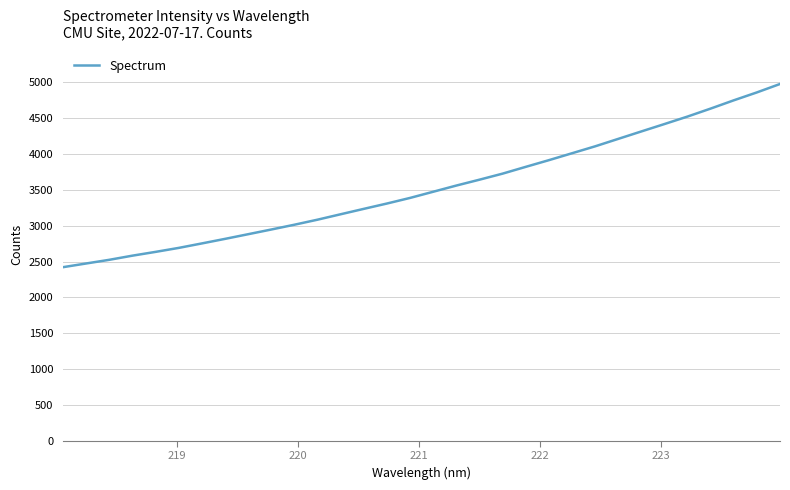

What is the smallest value displayed?

2421.9